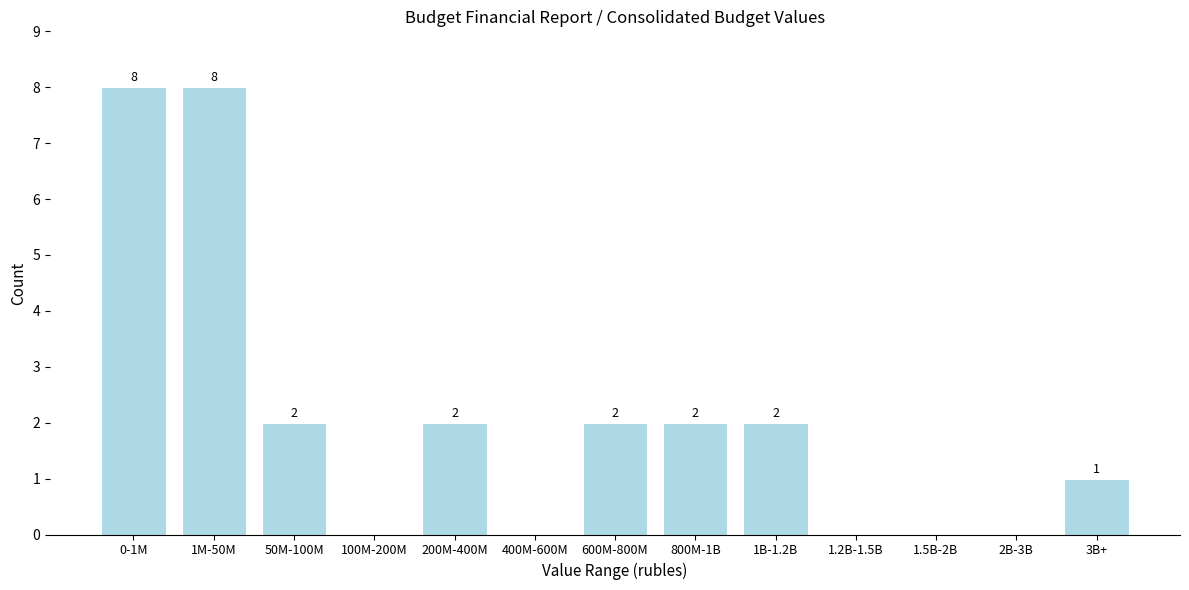

Reading right to left, list all the values displayed in this chart.

3B+=1	2B-3B=0	1.5B-2B=0	1.2B-1.5B=0	1B-1.2B=2	800M-1B=2	600M-800M=2	400M-600M=0	200M-400M=2	100M-200M=0	50M-100M=2	1M-50M=8	0-1M=8